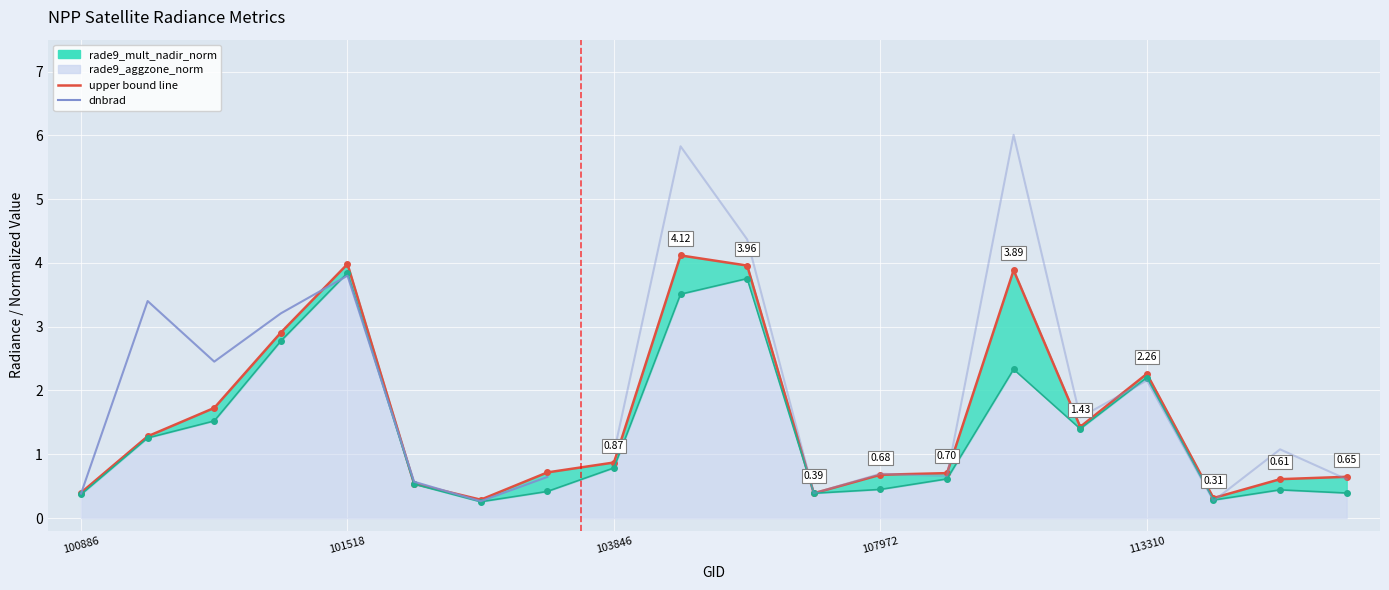

At which label is rade9_mult_nadir_norm closest to 2?

113310